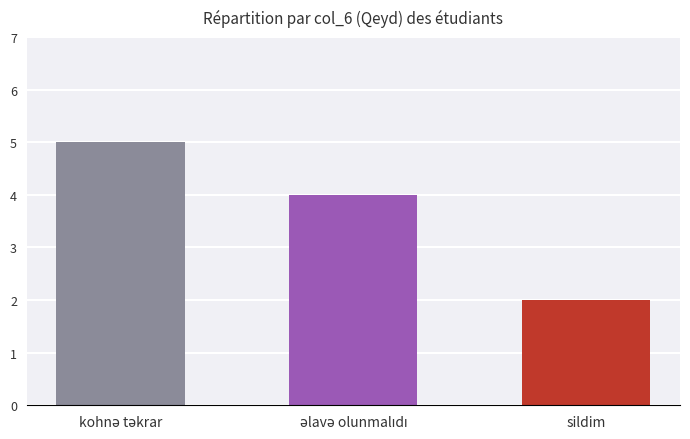

Reading left to right, what are all the values shown in this chart?

5	4	2